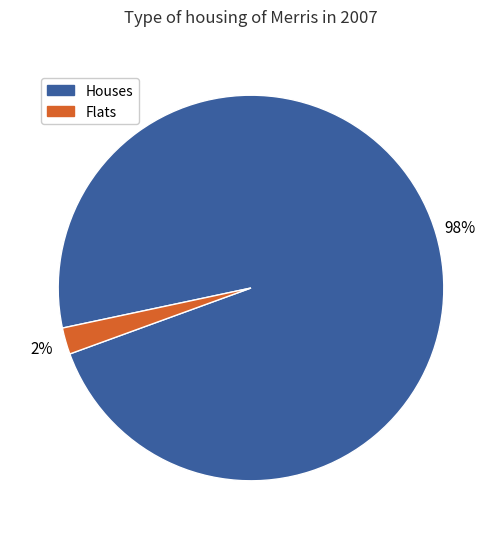

To the nearest percent, what is the average slice percentage?

50%